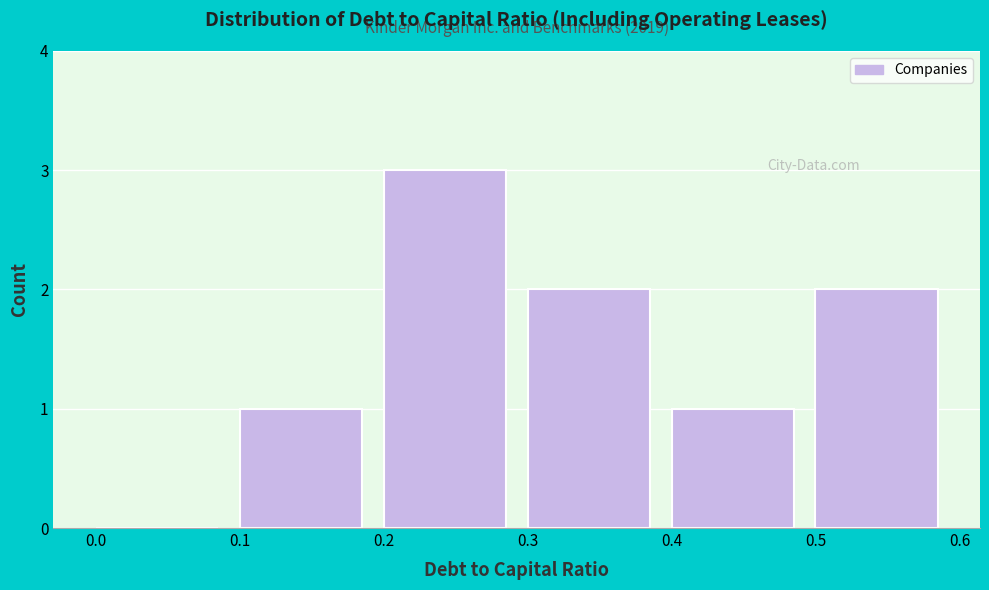

Over which range of the x-axis is the bar tallest?

0.2 to 0.3